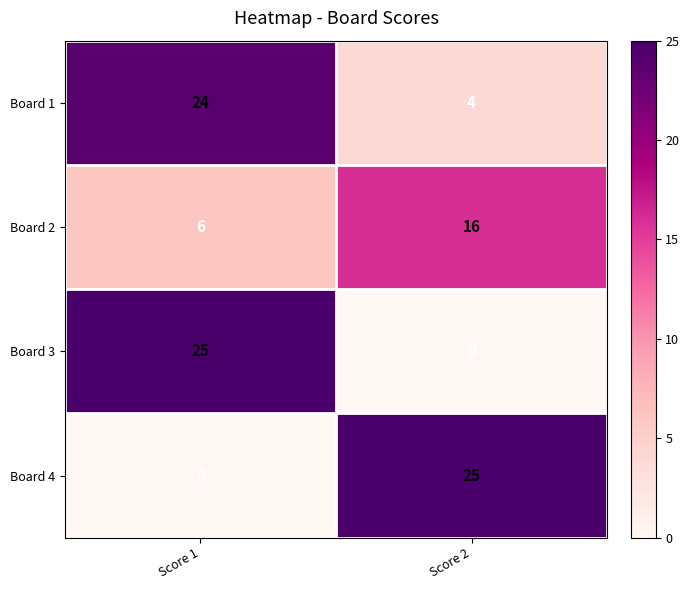

What is the highest value of the Board 1 series?

24